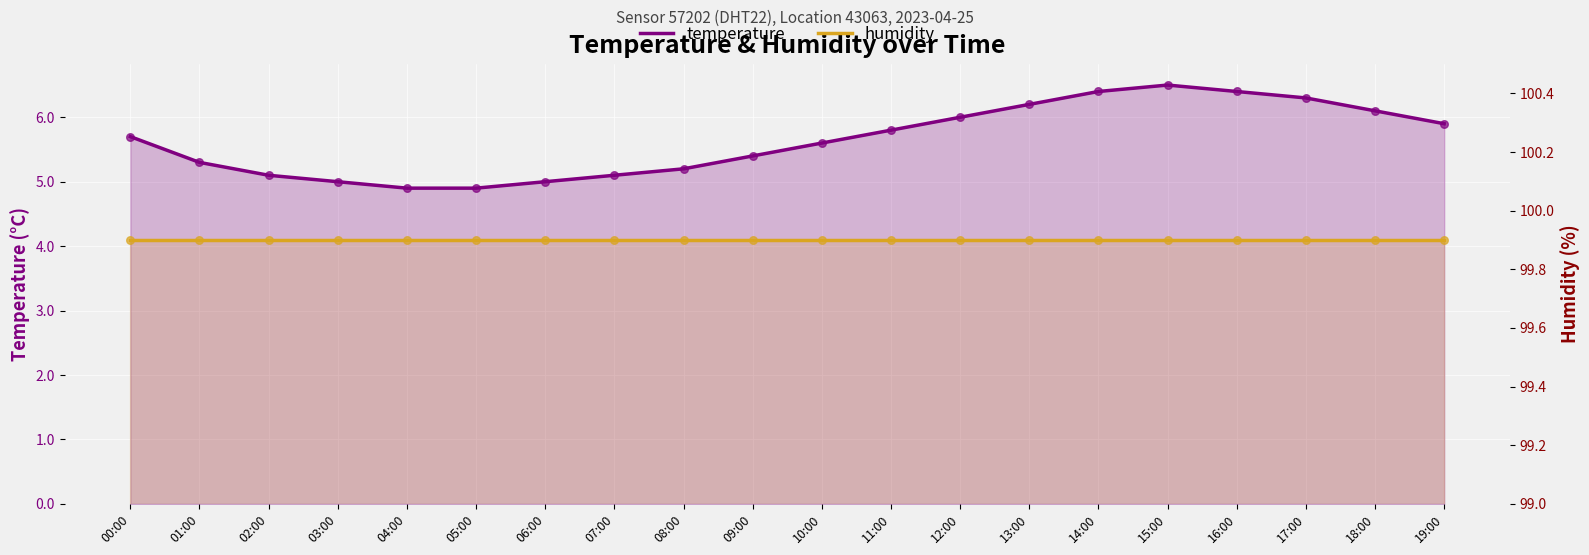

At how many categories does at least one series exceed 70?

20